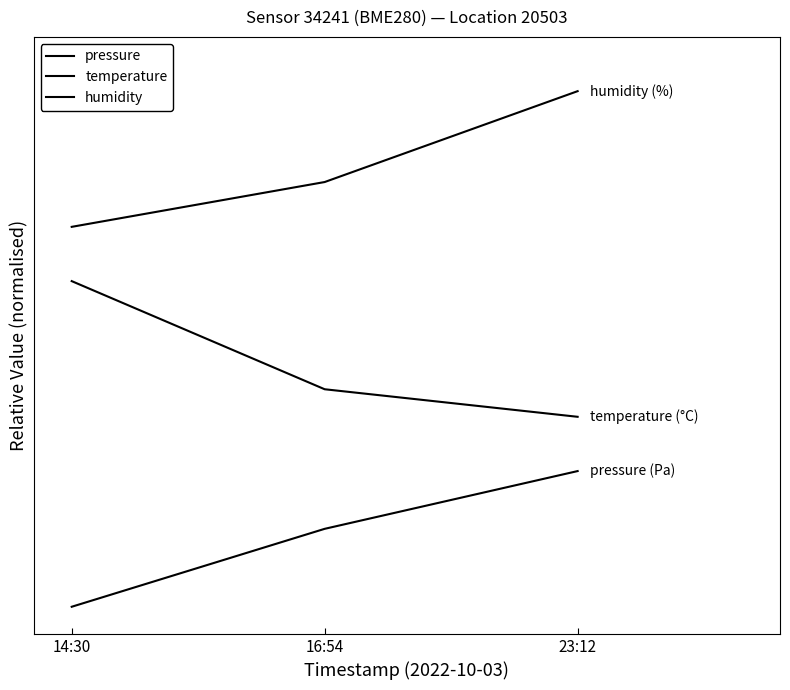

At how many categories does at least one series exceed 1?

3